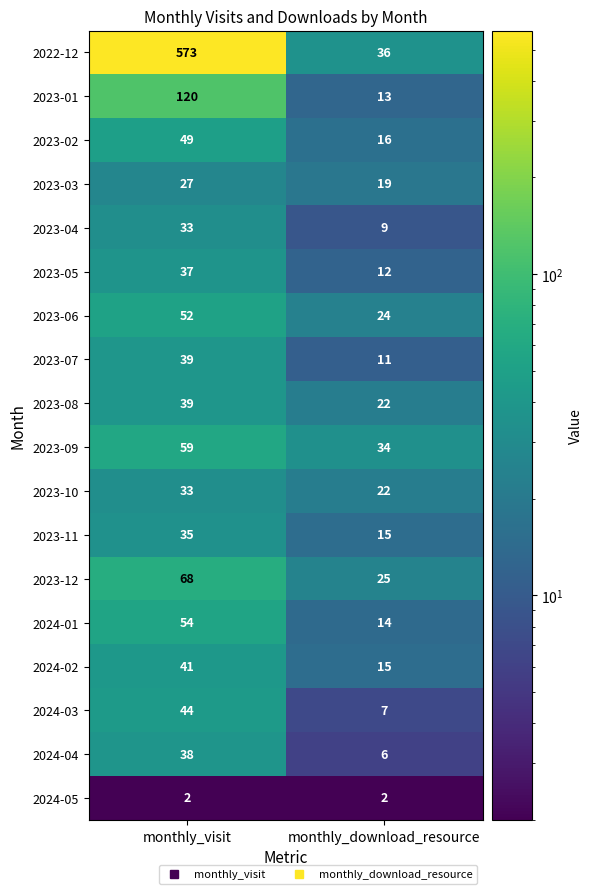

Rank the categories by 2023-05 value from lowest to highest.

monthly_download_resource, monthly_visit